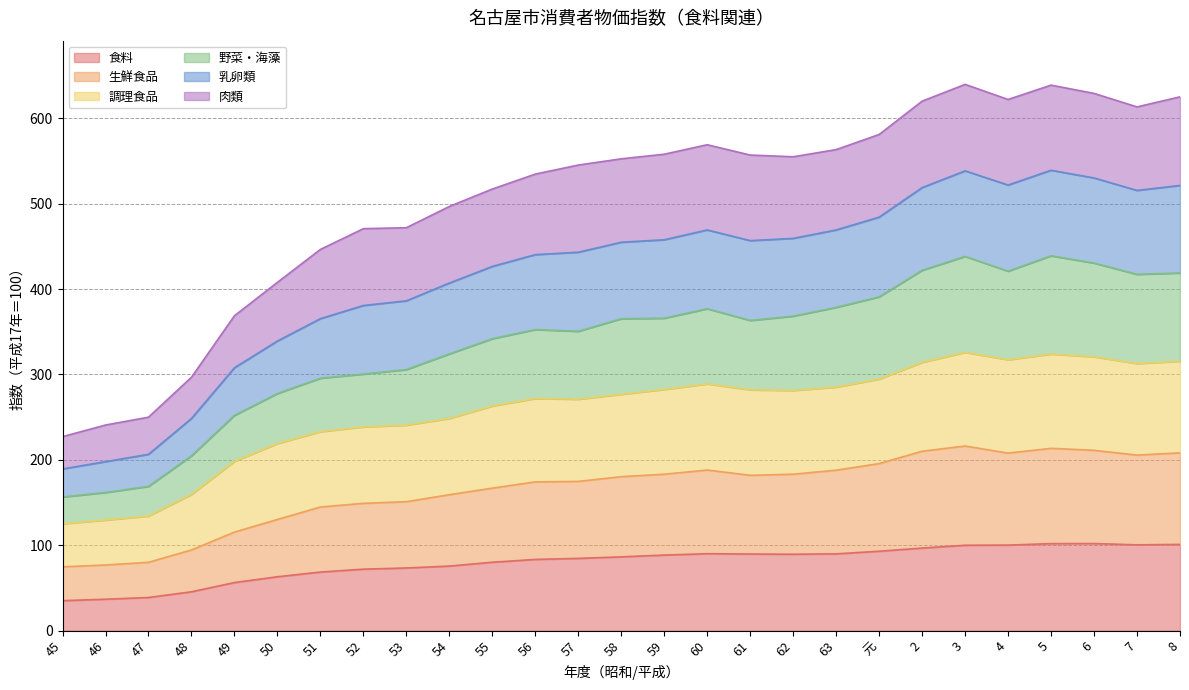

True or false: 乳卵類 and 野菜・海藻 intersect in this chart.

False